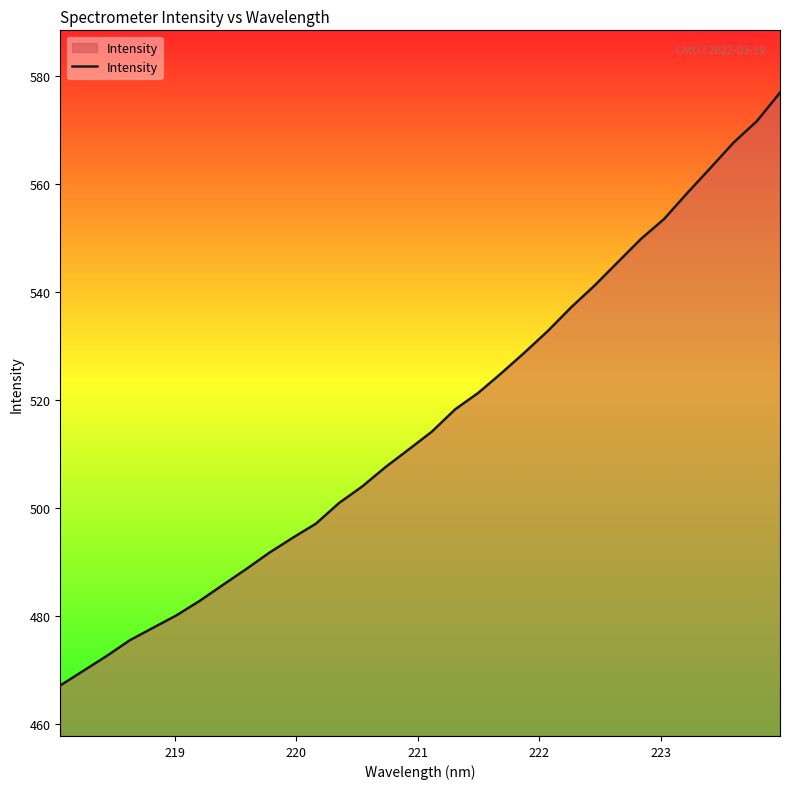

What is the greatest value displayed?

576.8